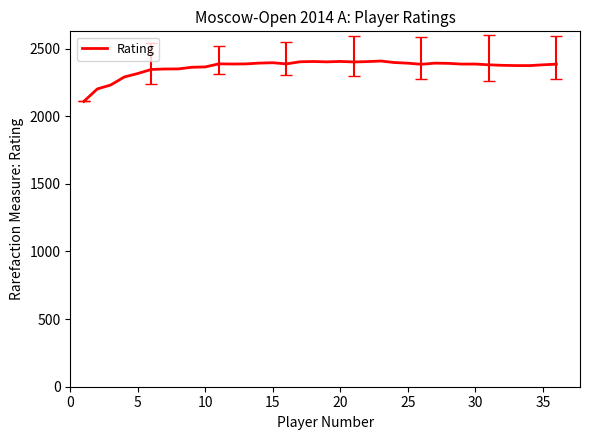

What is the smallest value displayed?

2109.0